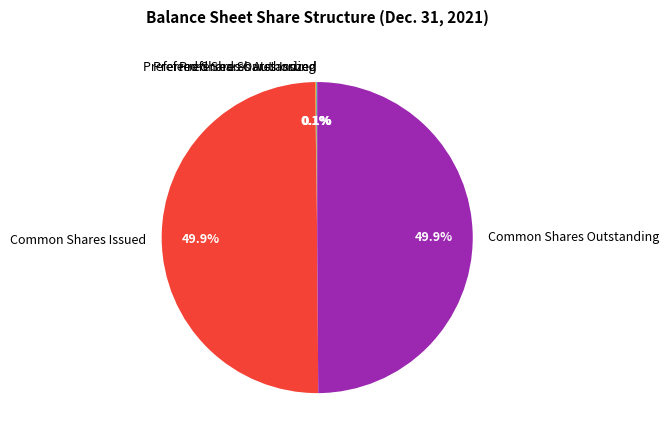

What portion of the pie excludes Common Shares Issued?

50.1%